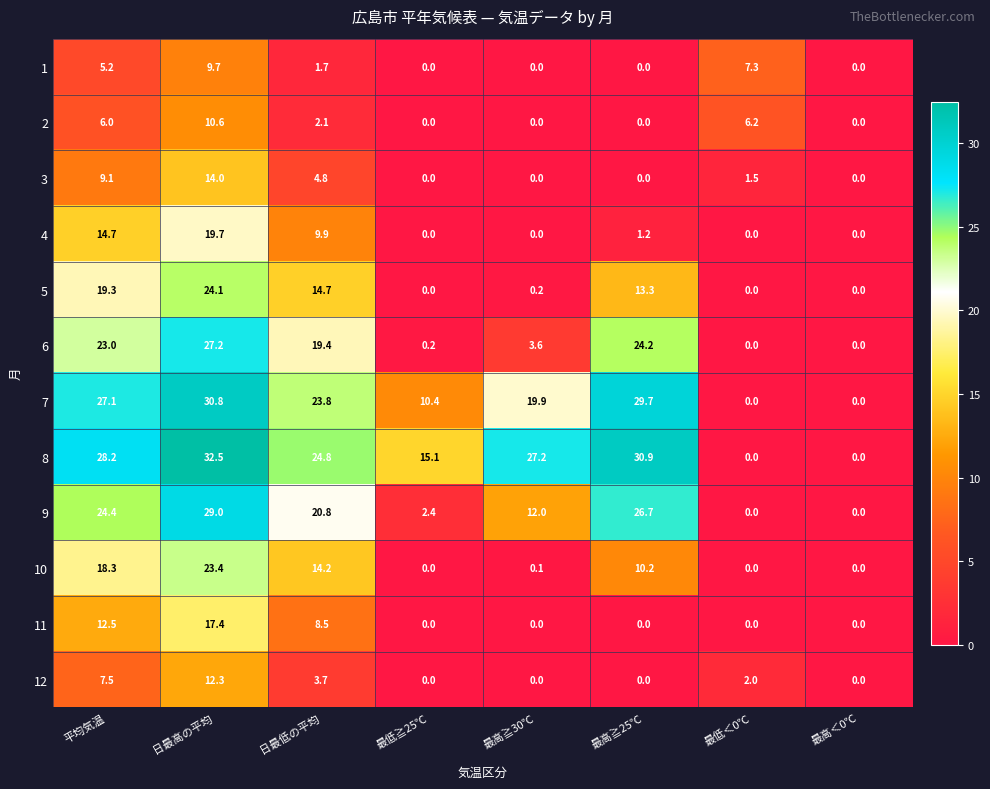

At 日最低の平均, list the series in order from smallest to largest.

1, 2, 12, 3, 11, 4, 10, 5, 6, 9, 7, 8